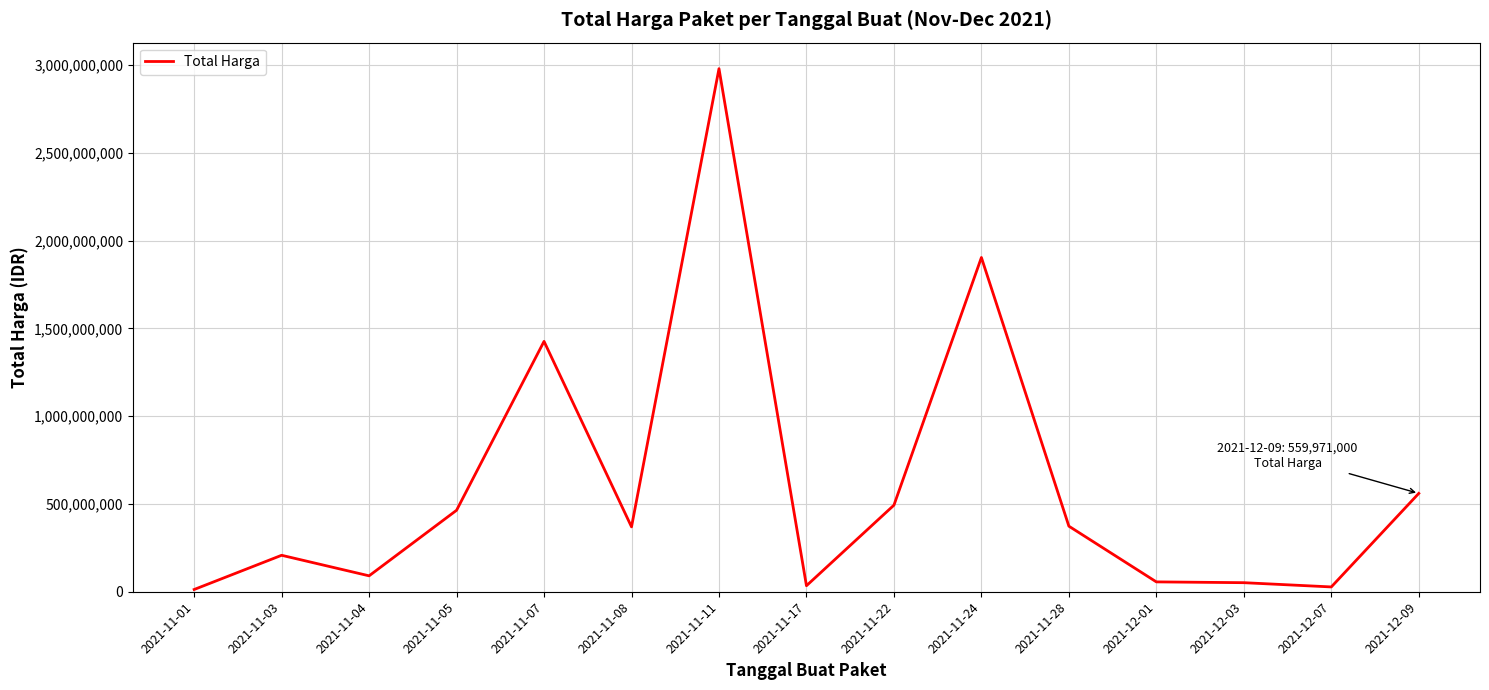

What is the difference between the values at 2021-11-04 and 2021-12-03?

39071075